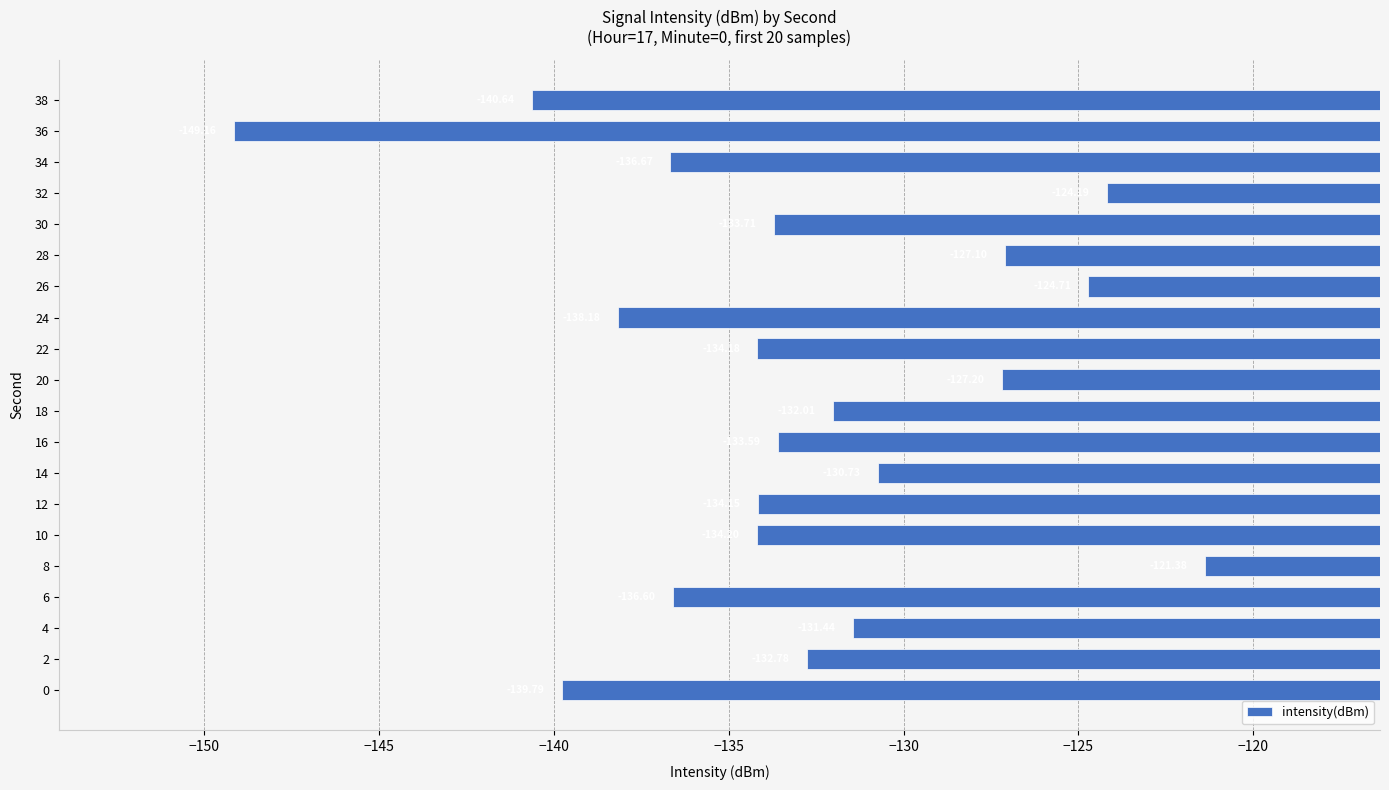

Which has a higher value, 20 or 18?

20